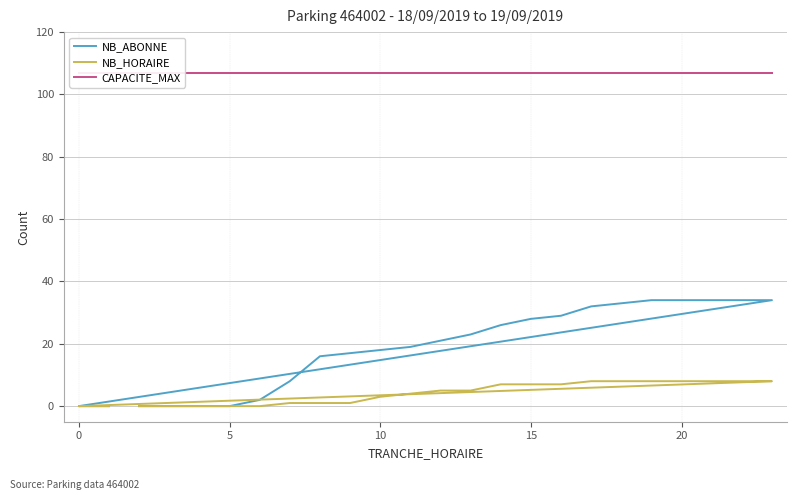

What is the difference between the maximum and minimum values in the NB_HORAIRE series?

8